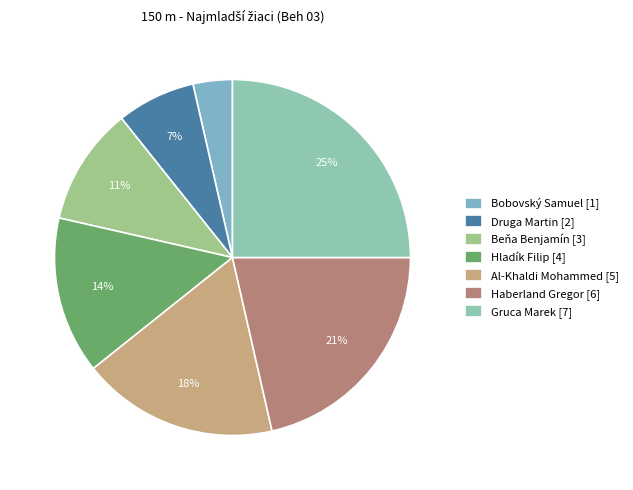

The Al-Khaldi Mohammed slice represents 10% of the pie. True or false?

False